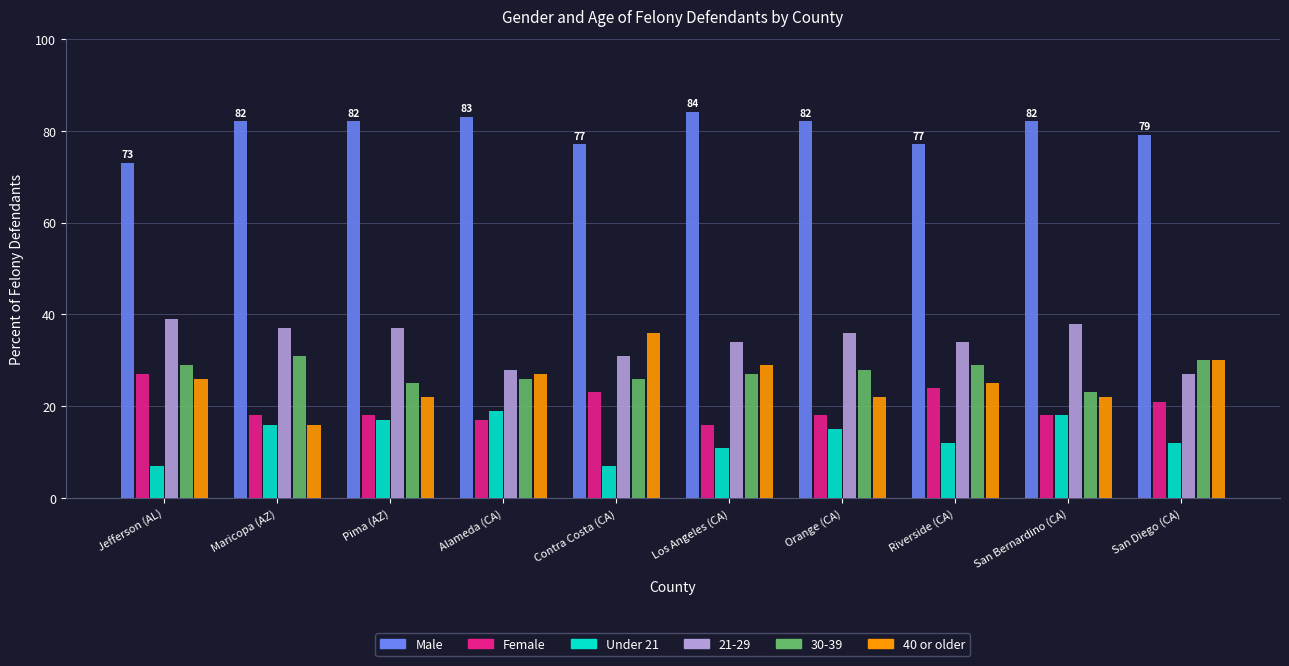

Is it true that 40 or older equals 10 at Maricopa (AZ)?

False